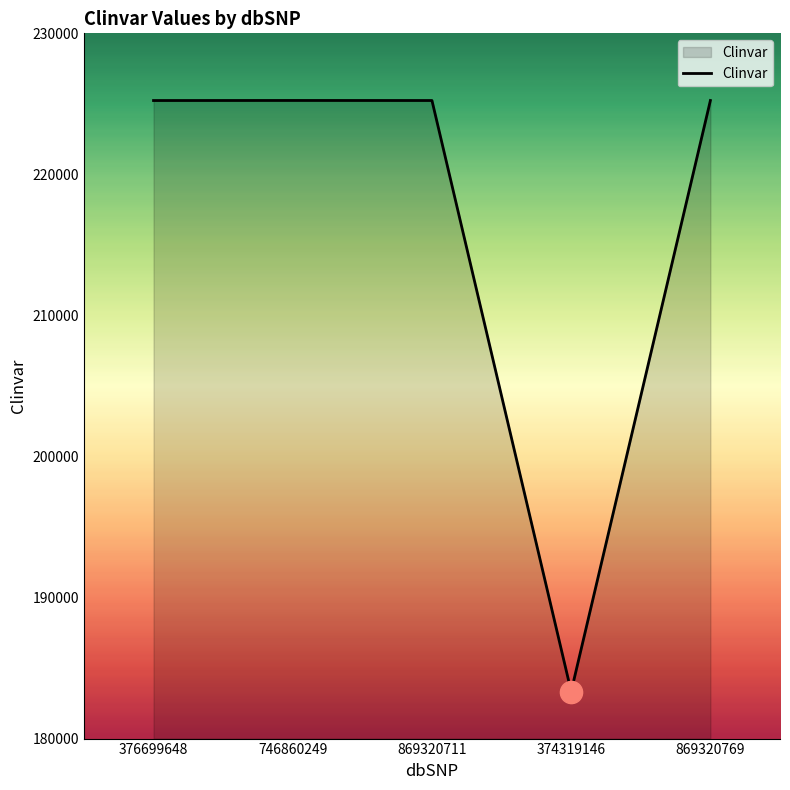

What is the smallest value displayed?

183338